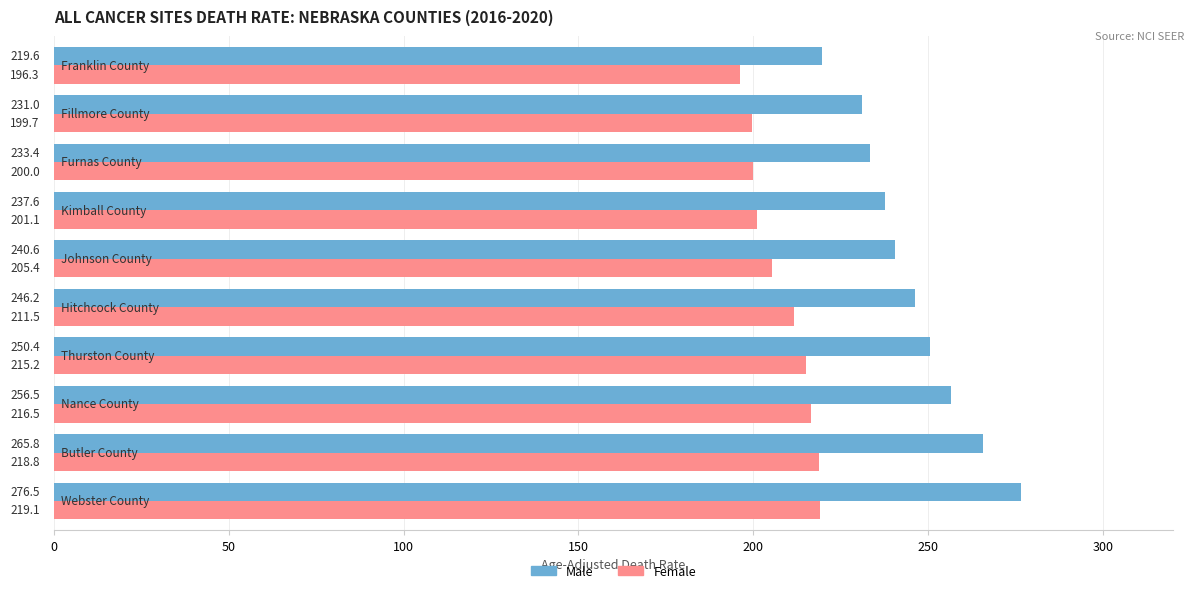

Which series has the largest range (max minus min)?

Male